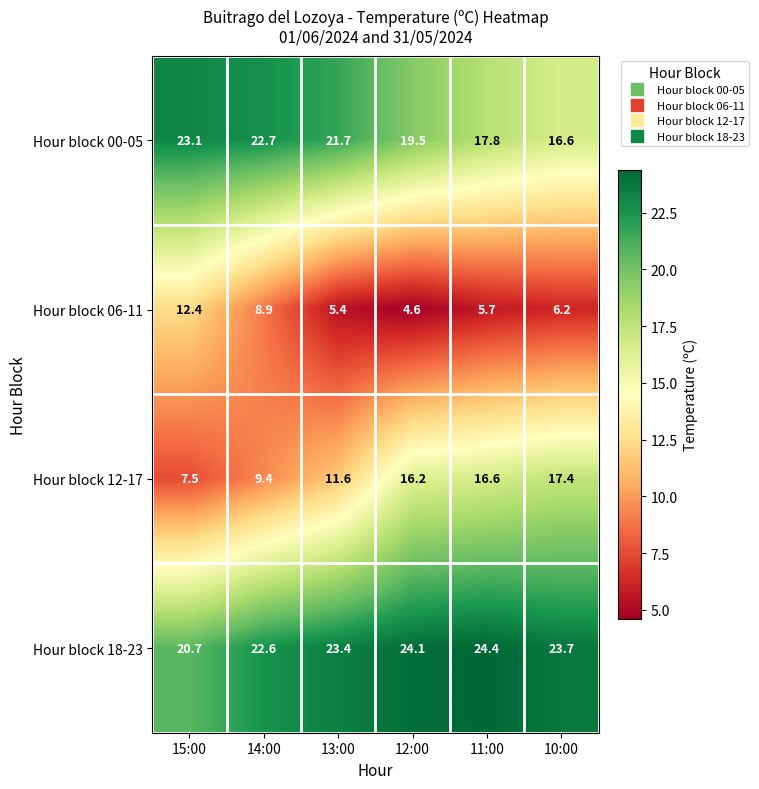

Reading left to right, what are all the values shown in this chart?

Hour block 00-05: 23.1	22.7	21.7	19.5	17.8	16.6
Hour block 06-11: 12.4	8.9	5.4	4.6	5.7	6.2
Hour block 12-17: 7.5	9.4	11.6	16.2	16.6	17.4
Hour block 18-23: 20.7	22.6	23.4	24.1	24.4	23.7